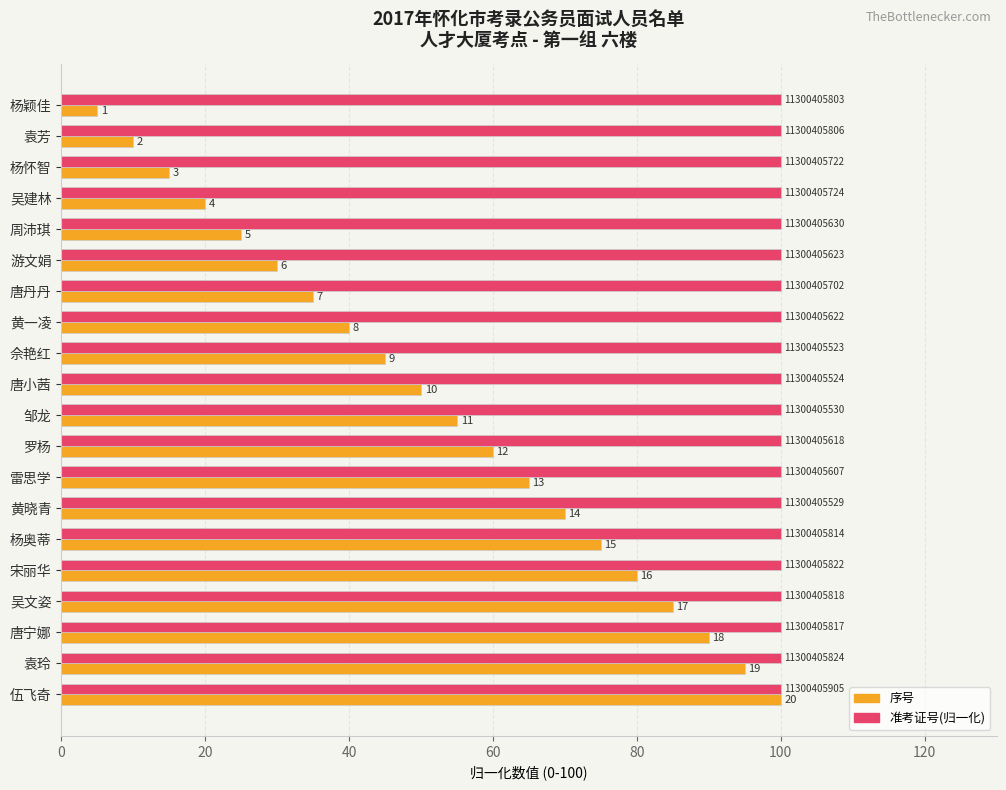

Which series has the widest spread of values?

序号